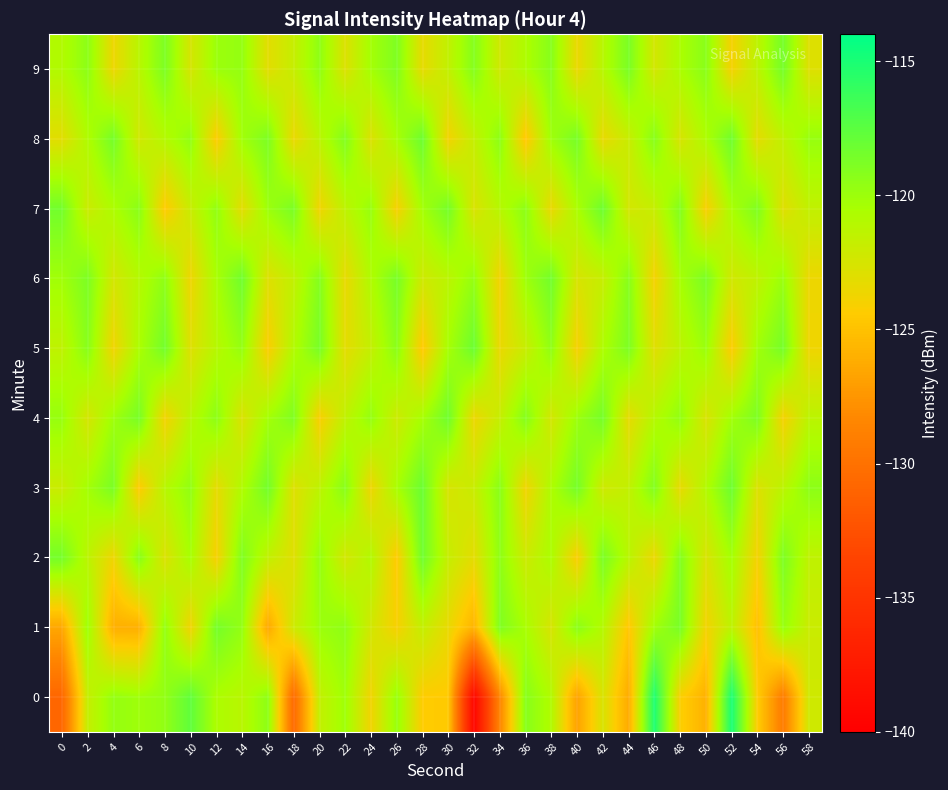

At which category is the sum across all series the highest?

14